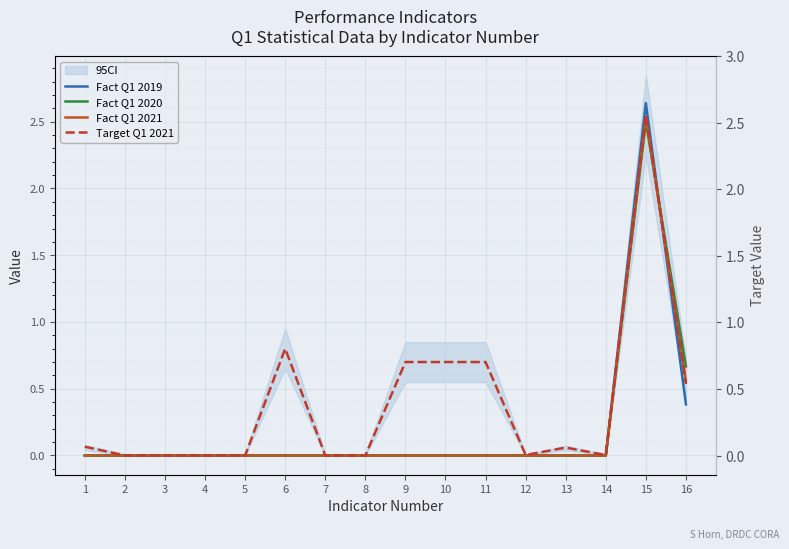

Which has a higher value, 16 or 3?

16